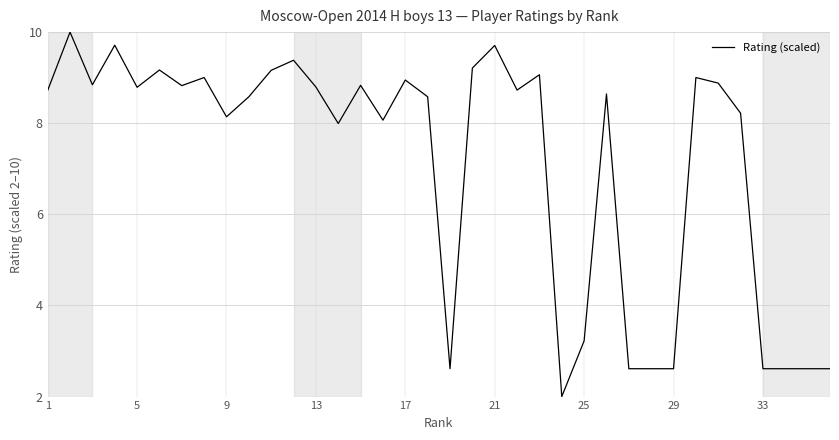

What is the minimum value shown in the chart?

2.0